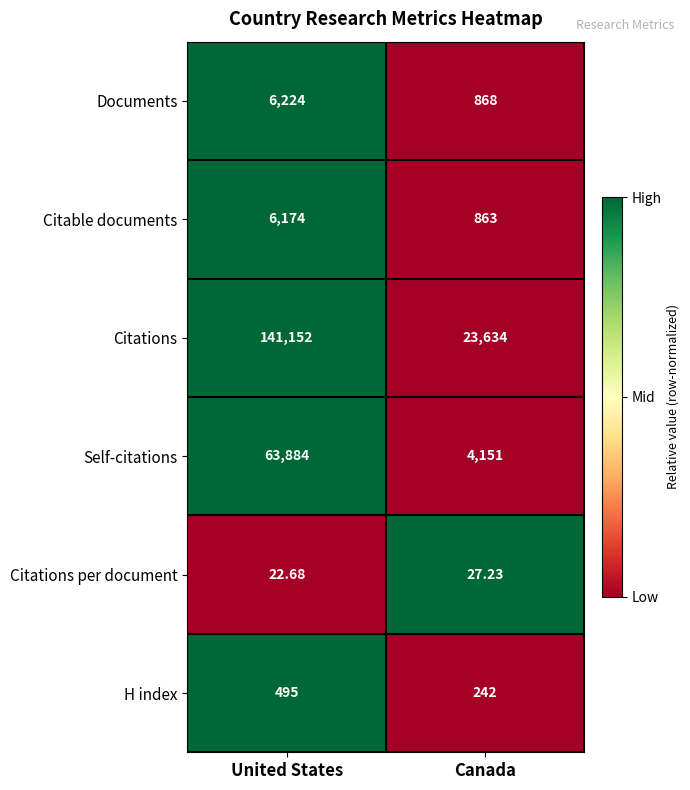

List the series in order of their peak value, lowest first.

Citations per document, H index, Citable documents, Documents, Self-citations, Citations